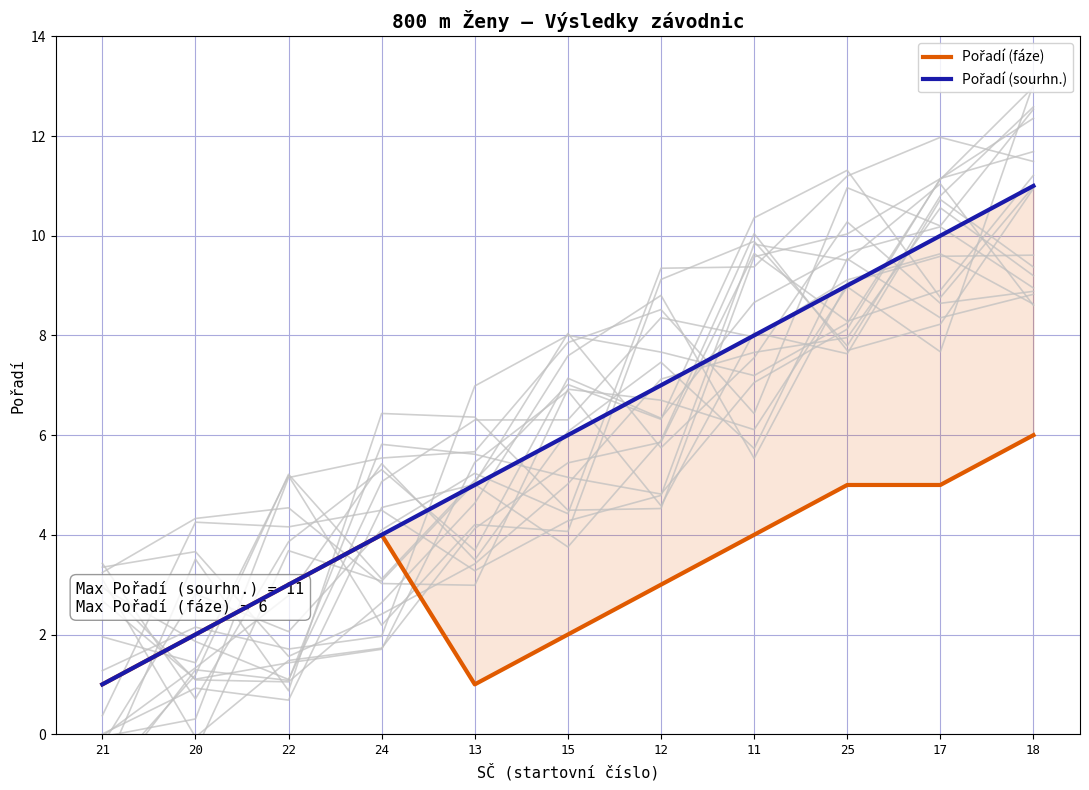

What is the label of the 10th point from the right?

20